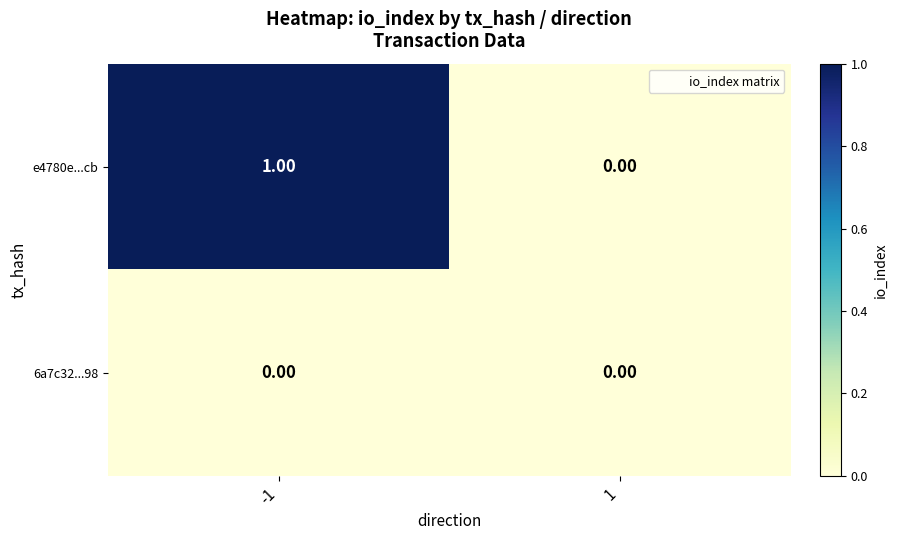

Is the value of 6a7c32...98 at -1 greater than the value of e4780e...cb at -1?

No